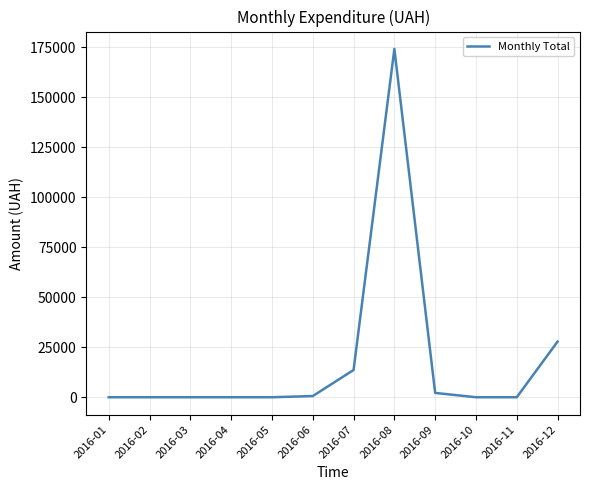

What is the change in value from 2016-07 to 2016-11?

-13619.0